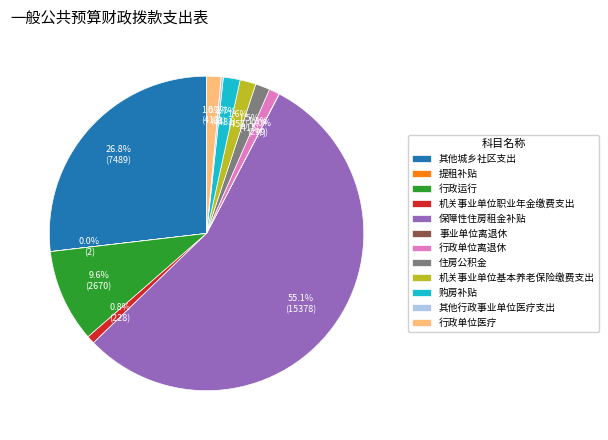

Which slice represents more than half of the pie?

保障性住房租金补贴